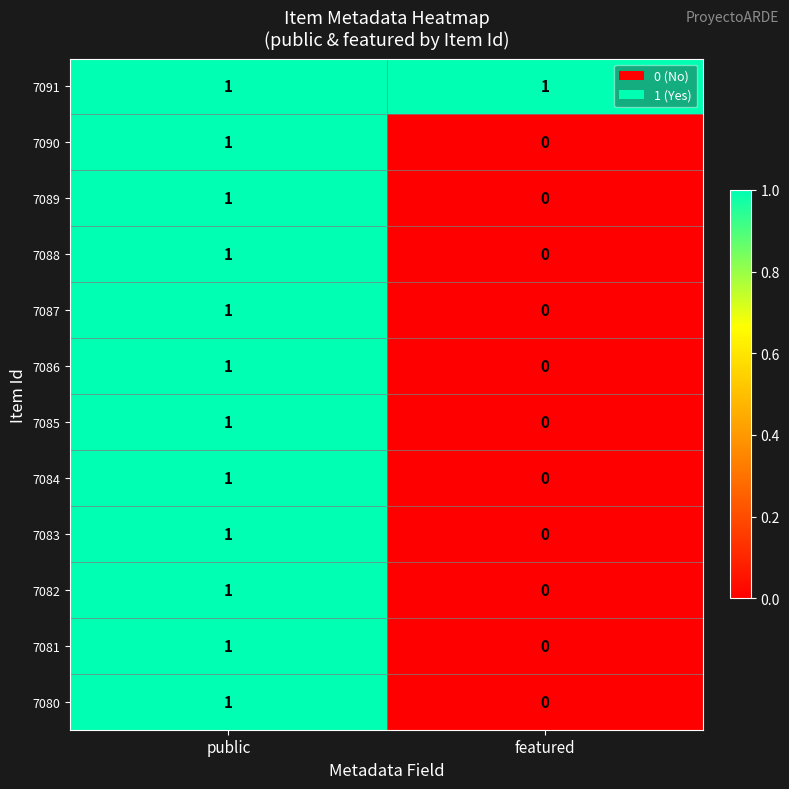

What is the total value across all series at public?

12